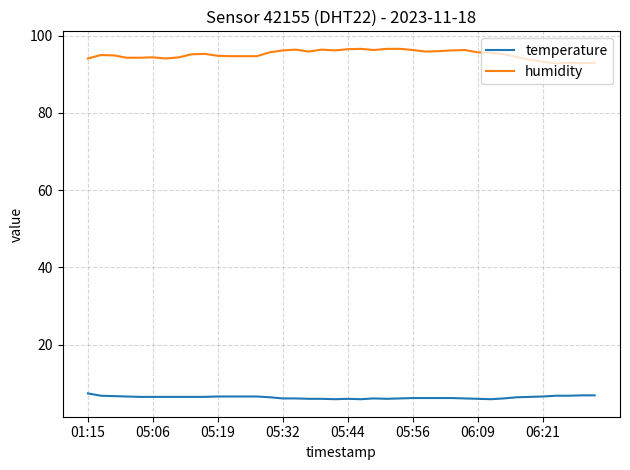

True or false: temperature and humidity cross at least once.

False